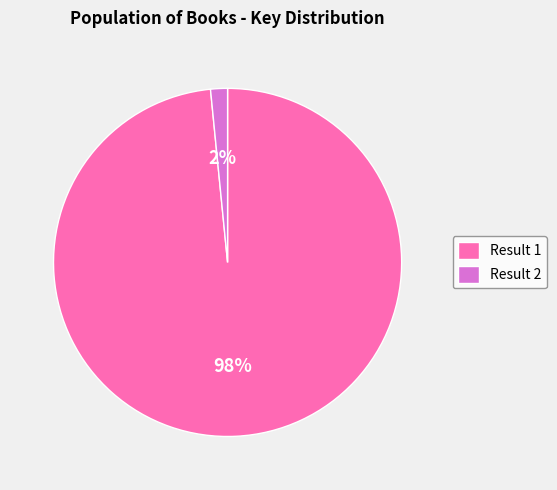

Does Result 2 represent more than half of the total?

No